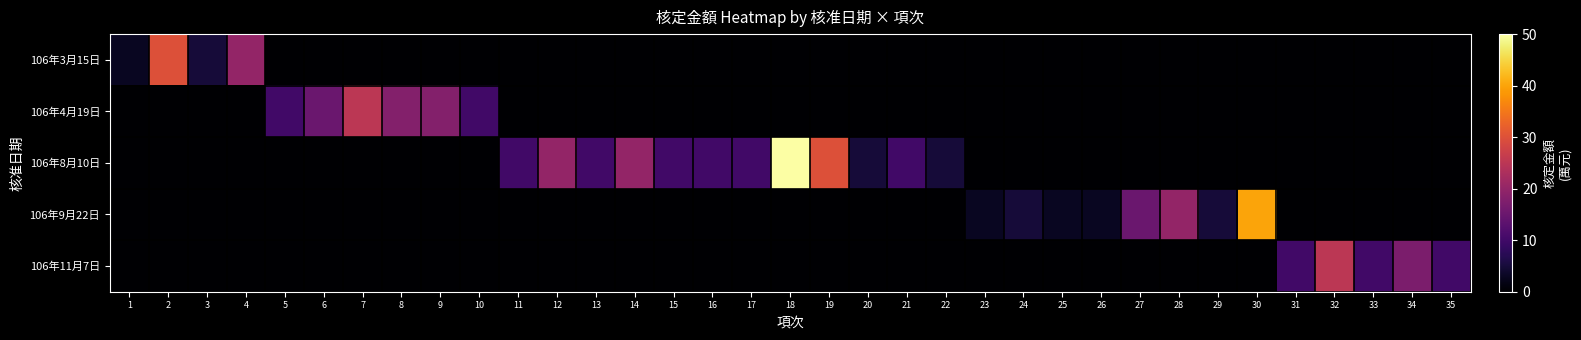

Reading left to right, what are all the values shown in this chart?

106年3月15日: 1=3	2=30	3=5	4=20	5=0	6=0	7=0	8=0	9=0	10=0	11=0	12=0	13=0	14=0	15=0	16=0	17=0	18=0	19=0	20=0	21=0	22=0	23=0	24=0	25=0	26=0	27=0	28=0	29=0	30=0	31=0	32=0	33=0	34=0	35=0
106年4月19日: 1=0	2=0	3=0	4=0	5=10	6=15	7=25	8=18	9=18	10=10	11=0	12=0	13=0	14=0	15=0	16=0	17=0	18=0	19=0	20=0	21=0	22=0	23=0	24=0	25=0	26=0	27=0	28=0	29=0	30=0	31=0	32=0	33=0	34=0	35=0
106年8月10日: 1=0	2=0	3=0	4=0	5=0	6=0	7=0	8=0	9=0	10=0	11=10	12=20	13=10	14=20	15=10	16=10	17=10	18=50	19=30	20=5	21=10	22=5	23=0	24=0	25=0	26=0	27=0	28=0	29=0	30=0	31=0	32=0	33=0	34=0	35=0
106年9月22日: 1=0	2=0	3=0	4=0	5=0	6=0	7=0	8=0	9=0	10=0	11=0	12=0	13=0	14=0	15=0	16=0	17=0	18=0	19=0	20=0	21=0	22=0	23=3	24=5	25=3	26=3	27=15	28=20	29=5	30=40	31=0	32=0	33=0	34=0	35=0
106年11月7日: 1=0	2=0	3=0	4=0	5=0	6=0	7=0	8=0	9=0	10=0	11=0	12=0	13=0	14=0	15=0	16=0	17=0	18=0	19=0	20=0	21=0	22=0	23=0	24=0	25=0	26=0	27=0	28=0	29=0	30=0	31=10	32=25	33=10	34=17	35=10